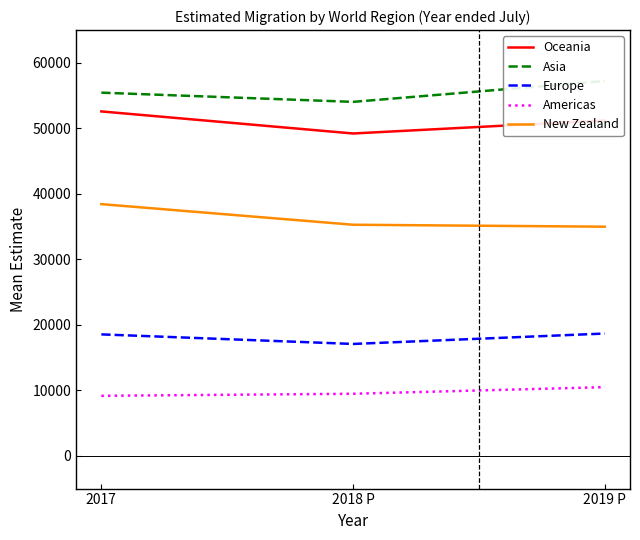

How many series are shown in this chart?

5